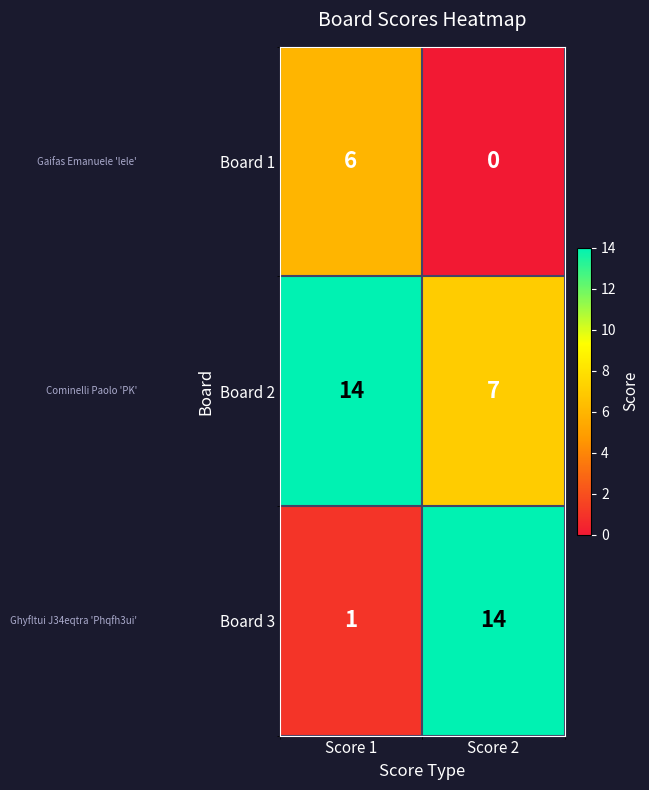

What is the greatest value displayed?

14